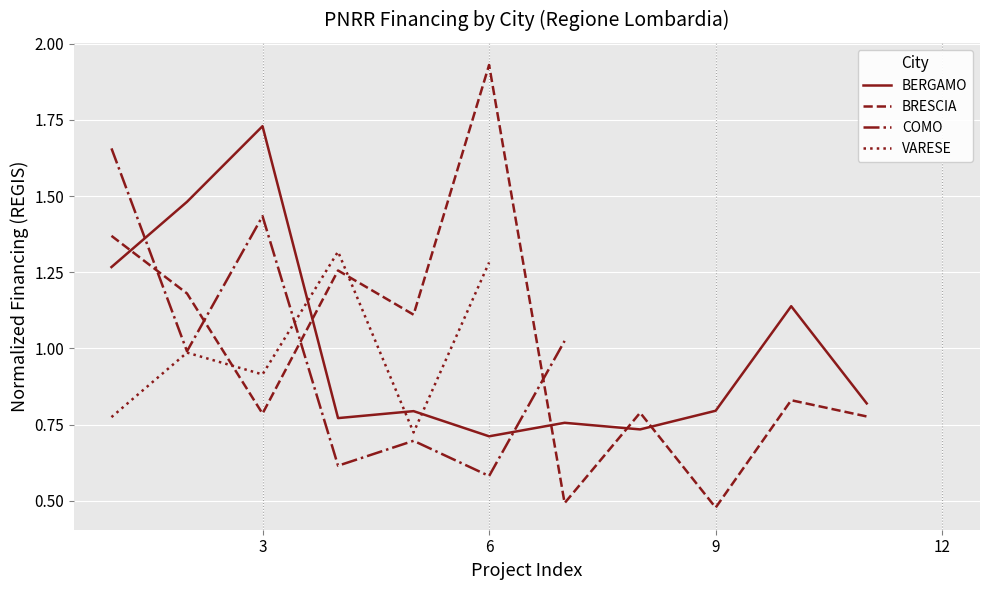

How many interior local valleys does the VARESE series have?

2